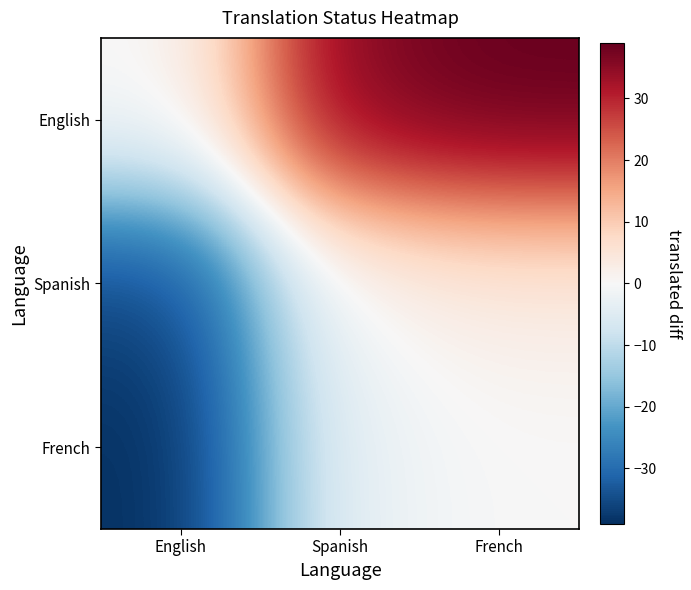

Count the number of categories in the chart.

3